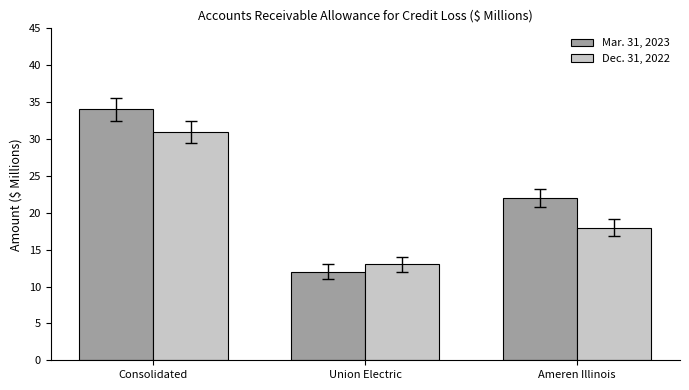

How many series are shown in this chart?

2